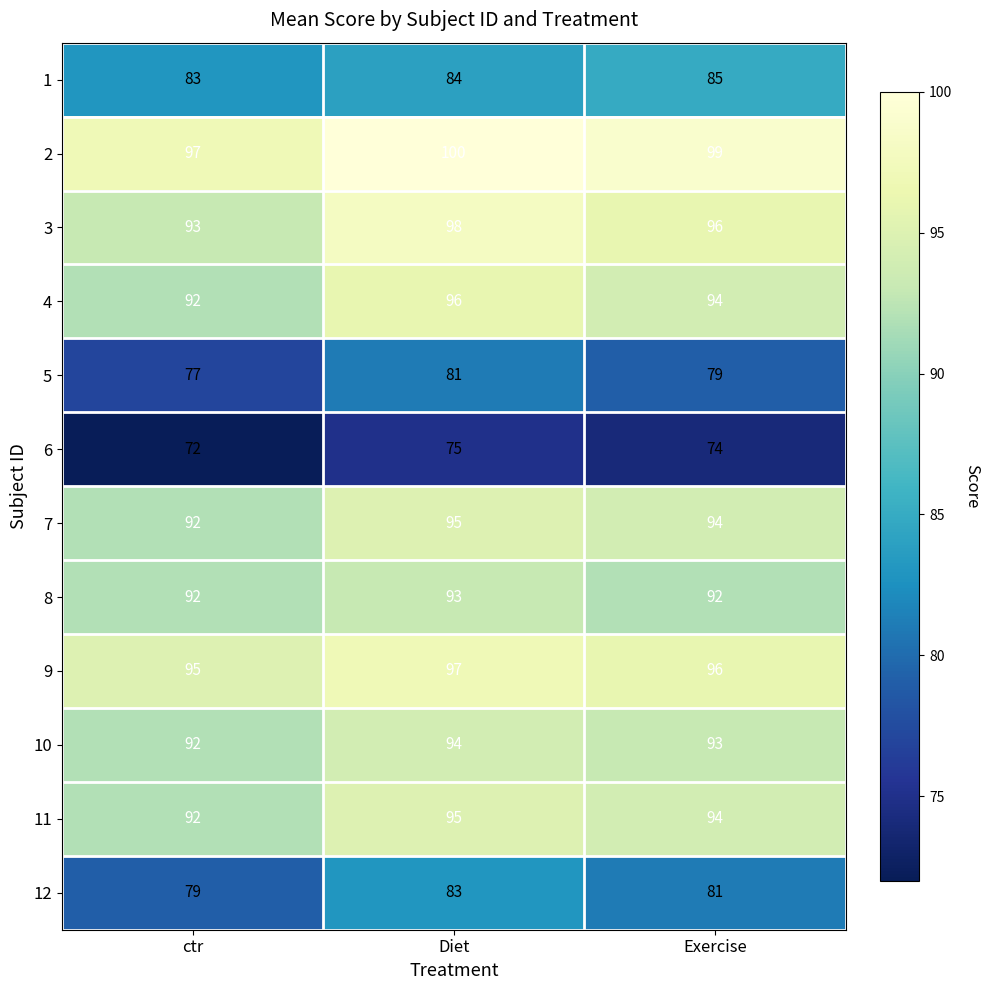

At which category is the sum across all series the highest?

Diet